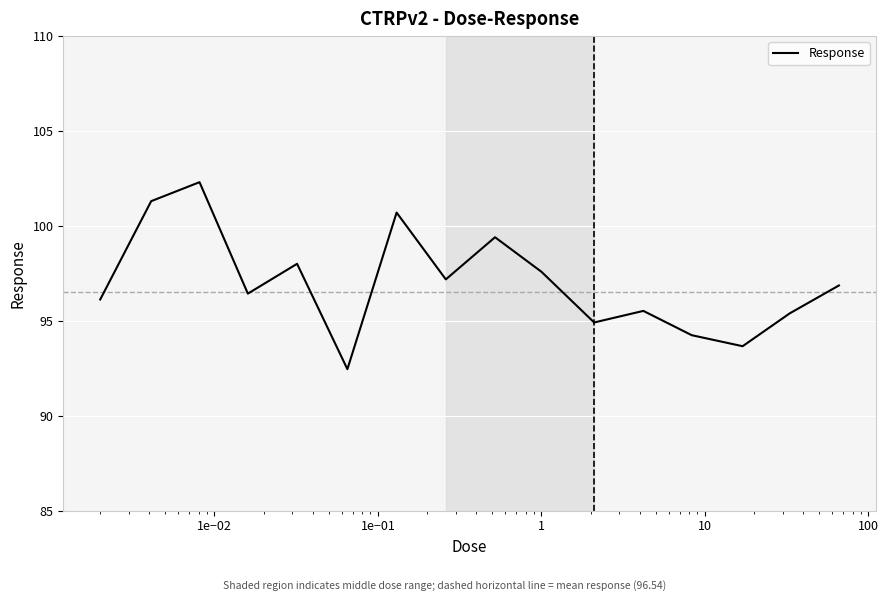

What is the greatest value displayed?

102.3